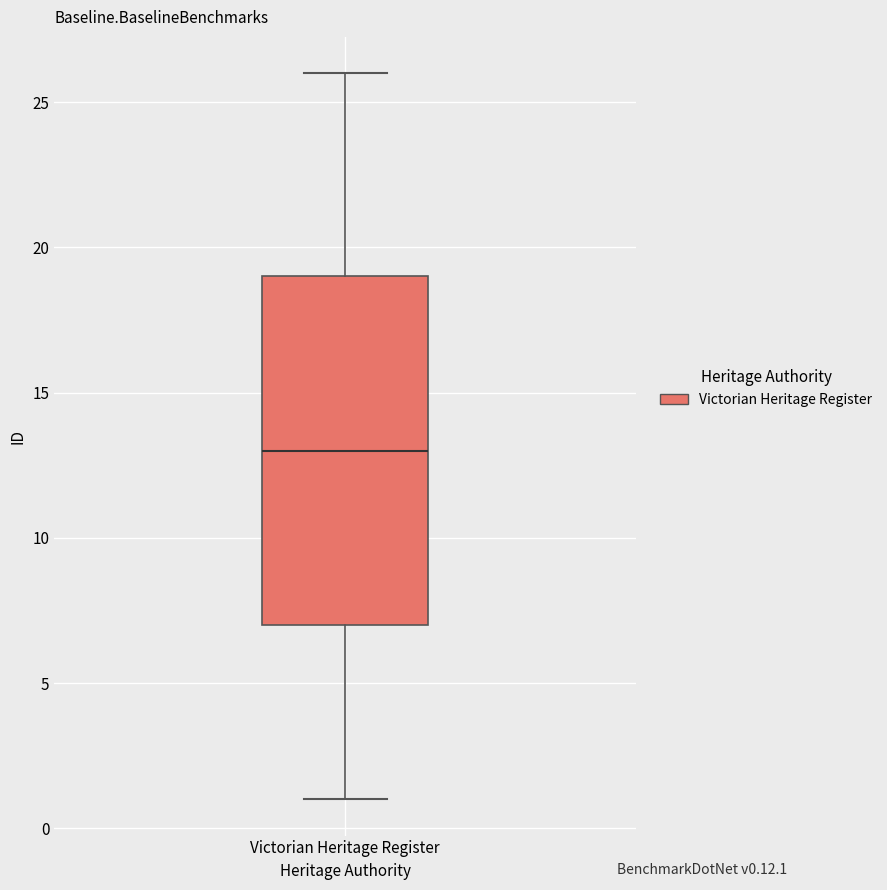

Read this box plot against the y-axis: the position of the median line, the range covered by the box, and the ends of both whiskers. The values are not printed on the chart, so give them approximately, as read against the axis.

median 13, box 7 to 19, whiskers 1 to 26